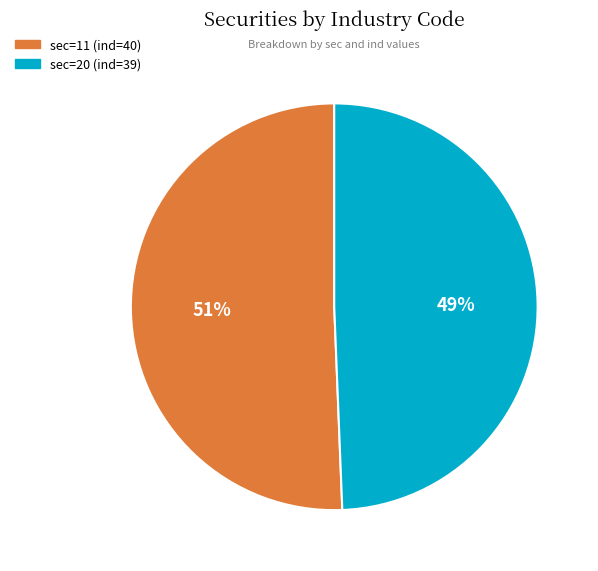

Is it true that sec=11 (ind=40) is 39% of the pie?

False